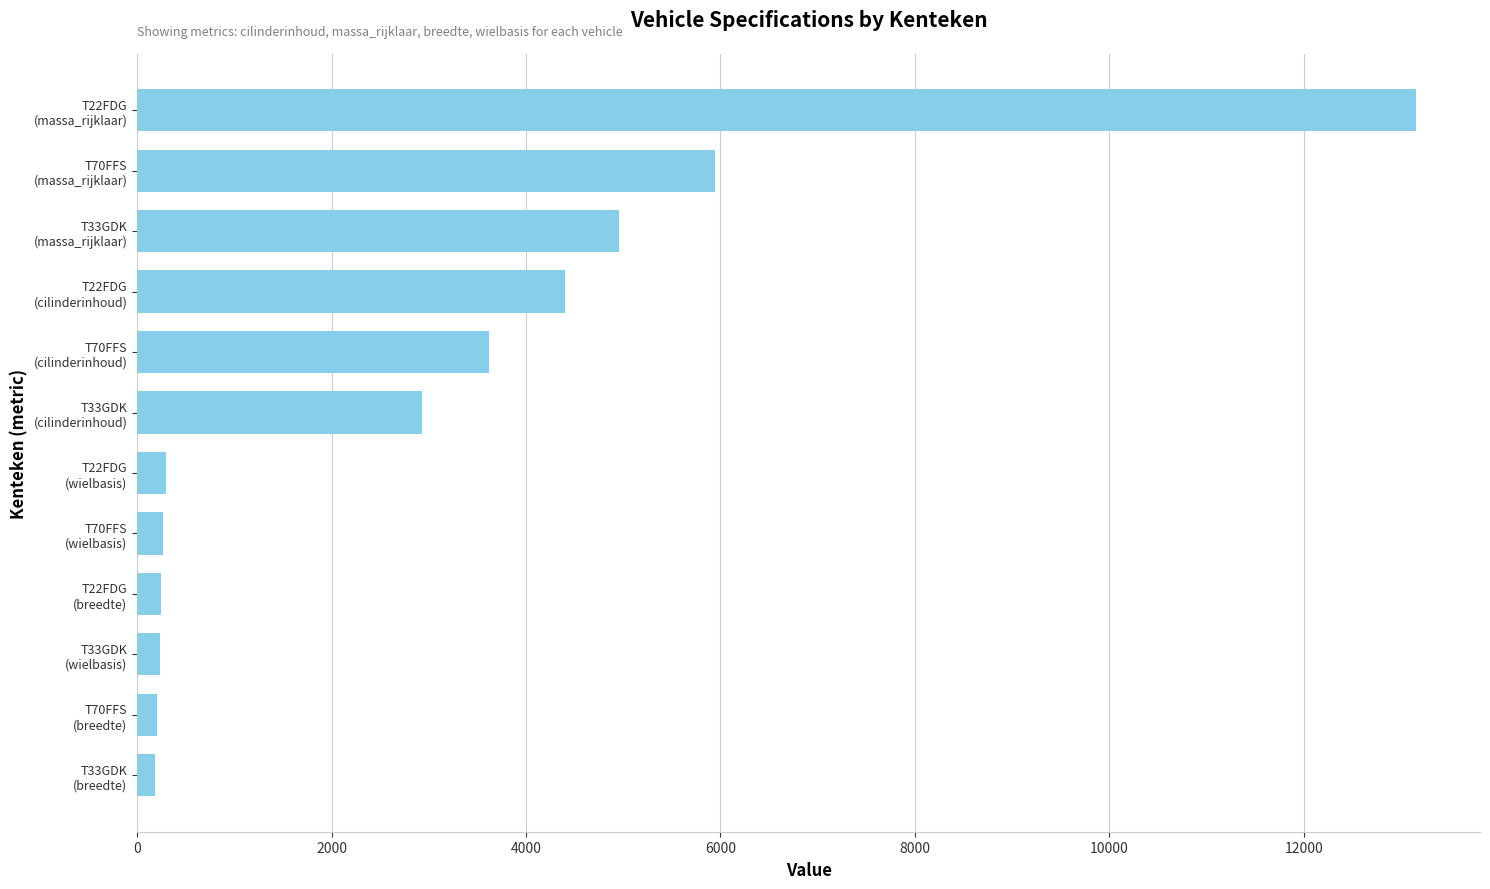

What is the difference between the second highest and second lowest values?

5740